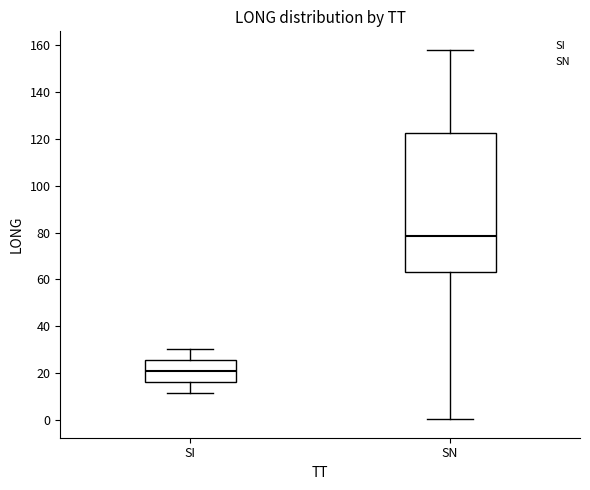

Reading left to right, read every box against the y-axis: the position of its median line, the range the box covers, and the ends of its whiskers. The values are not printed on the chart, so give them approximately, as read against the axis.

SI: median 22, box 16 to 26, whiskers 12 to 30
SN: median 78, box 64 to 122, whiskers 0 to 158